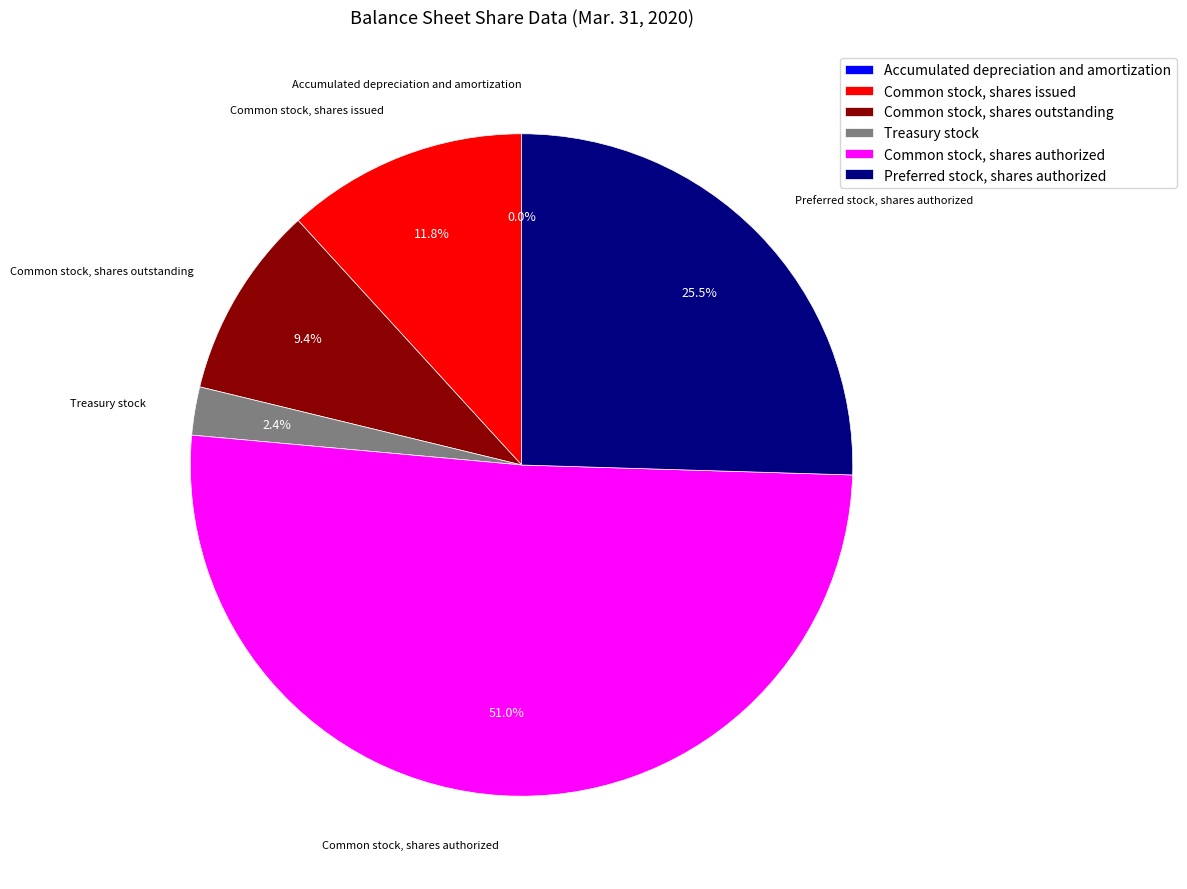

Does any single category account for the majority?

Yes